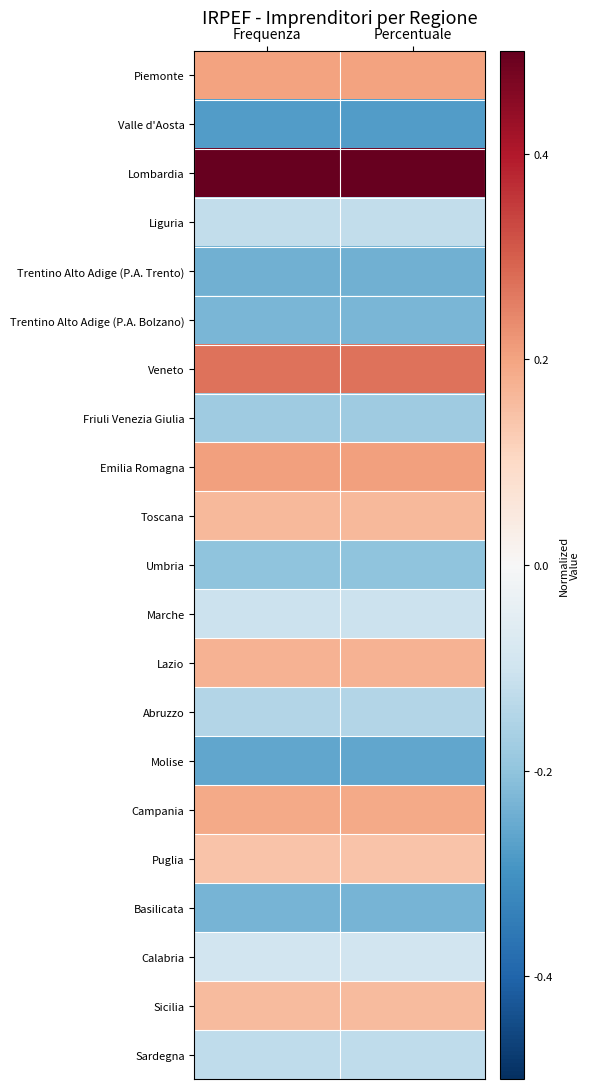

How many series are shown in this chart?

21